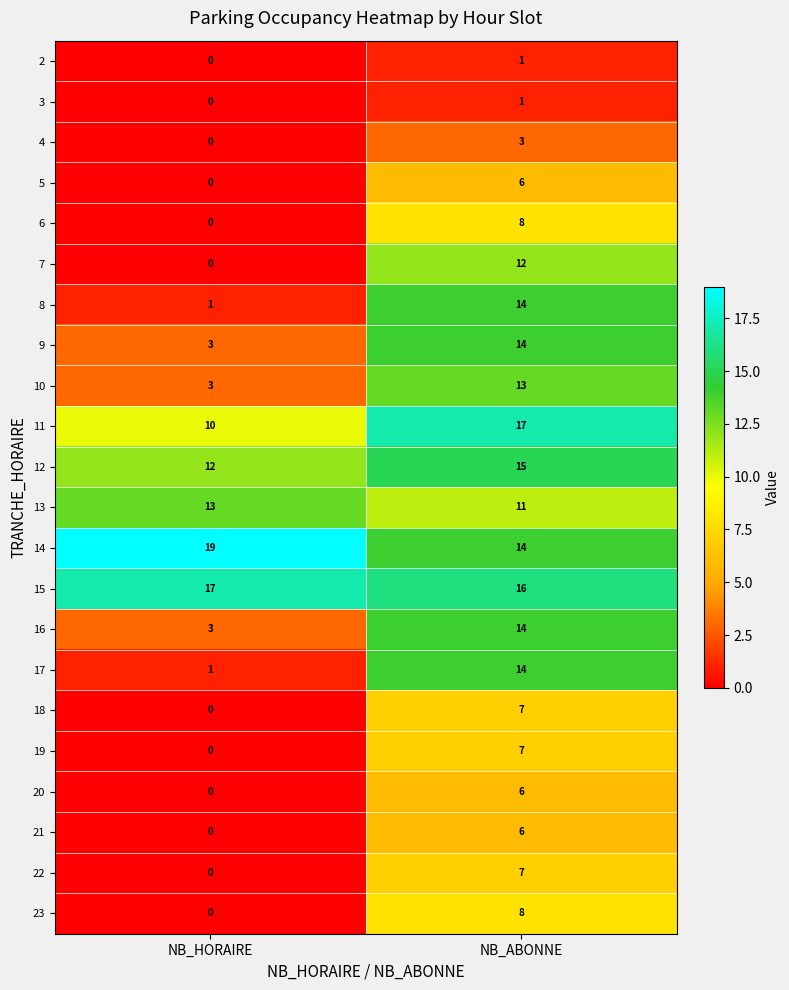

What is the difference between the 22 values at NB_ABONNE and NB_HORAIRE?

7